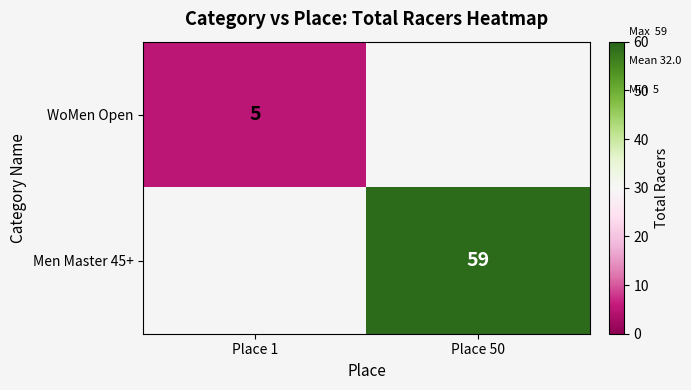

Count the number of categories in the chart.

2